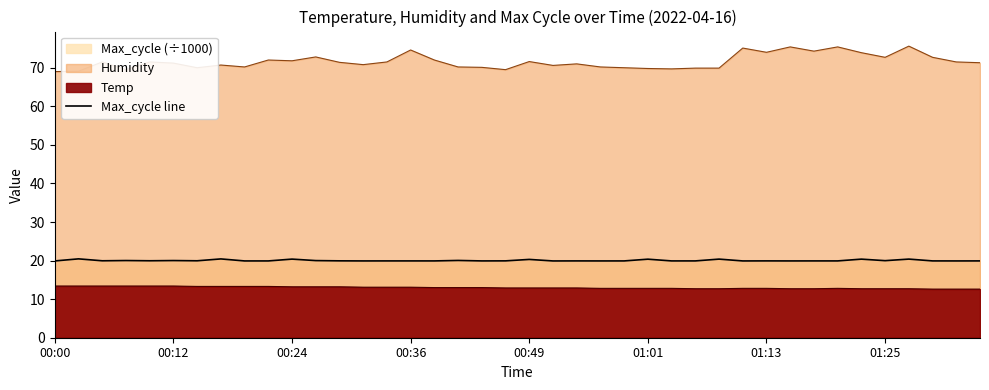

Read the value at 01:25.

20.0